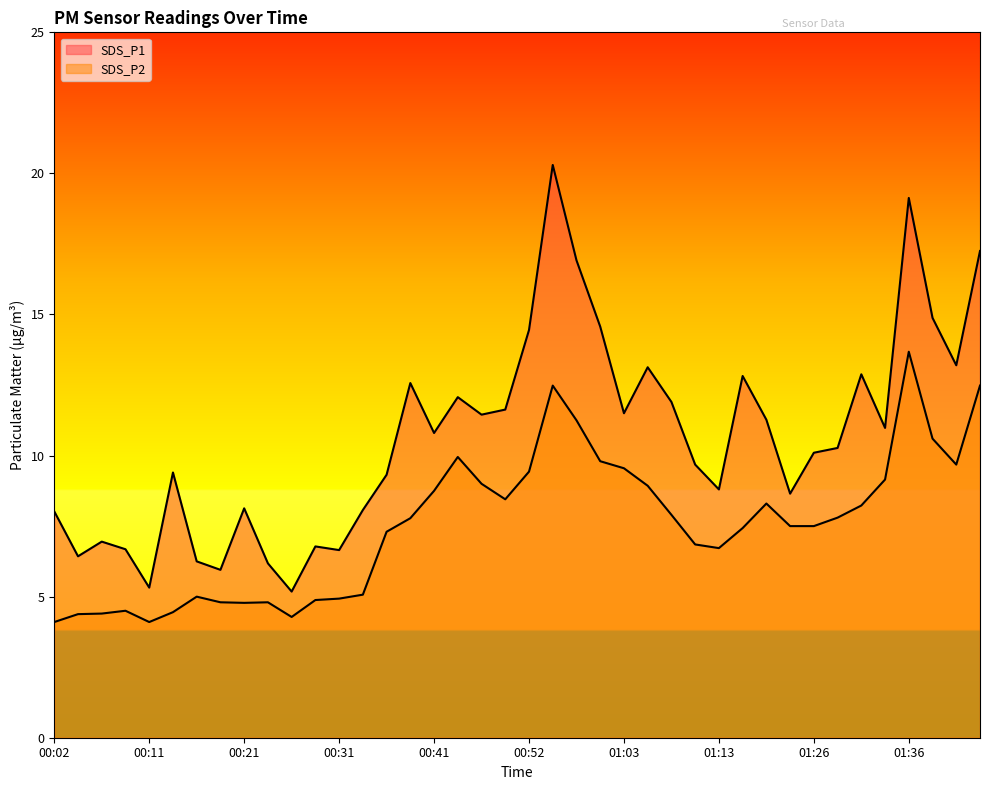

At which label does SDS_P1 reach its peak?

00:55